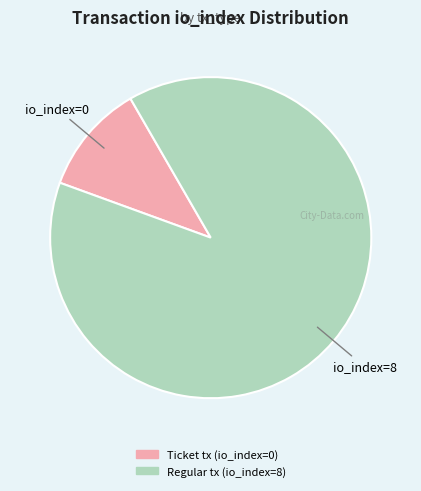

Which has a higher value, Regular tx (io_index=8) or Ticket tx (io_index=0)?

Regular tx (io_index=8)